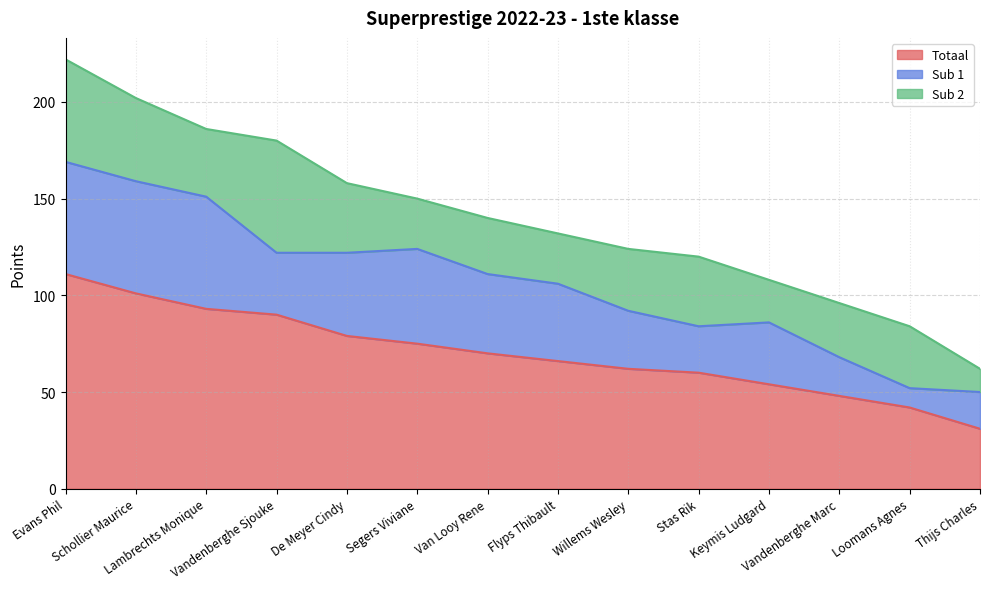

Count the number of categories in the chart.

14